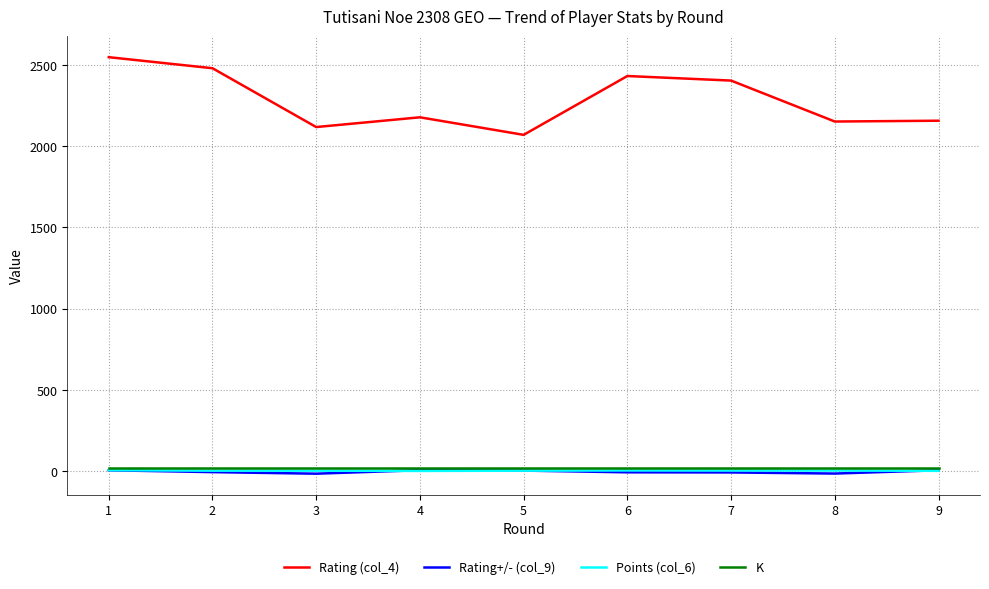

What are all the series names shown in the legend?

Rating (col_4), Rating+/- (col_9), Points (col_6), K